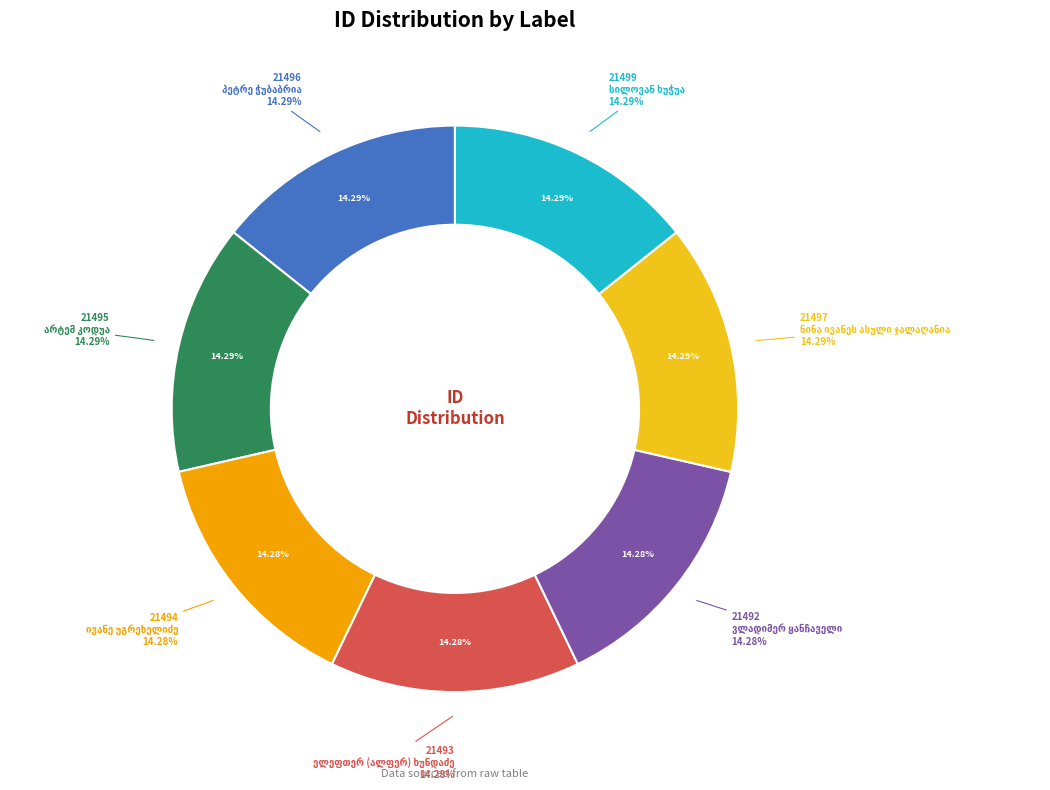

Is there a majority slice in this chart?

No